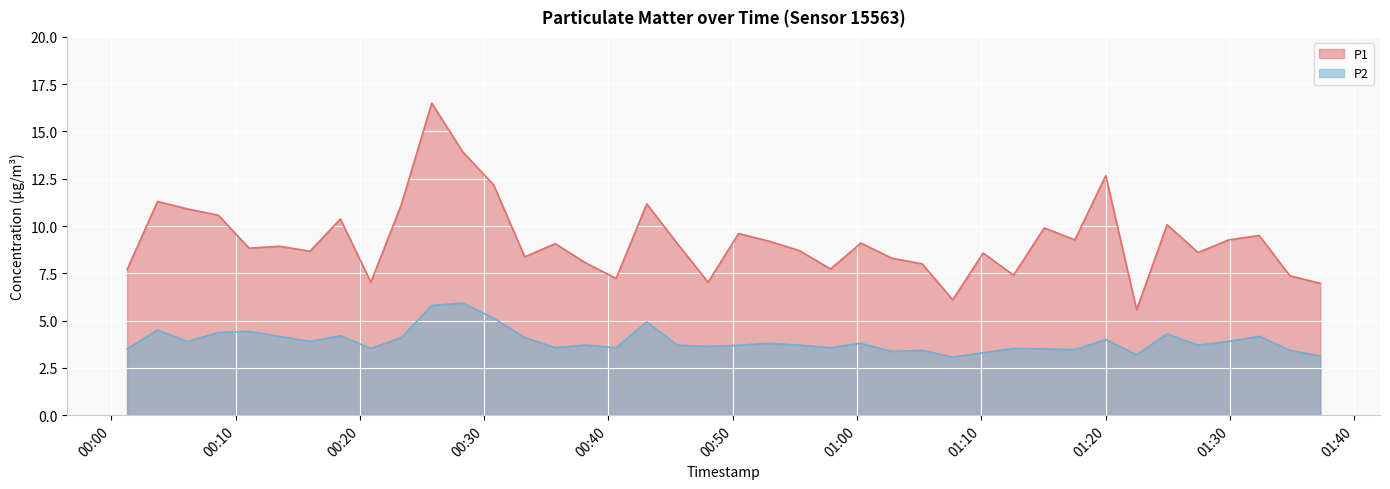

True or false: P1 has a value of 9.1 at 2023-04-06T00:35:43.

True